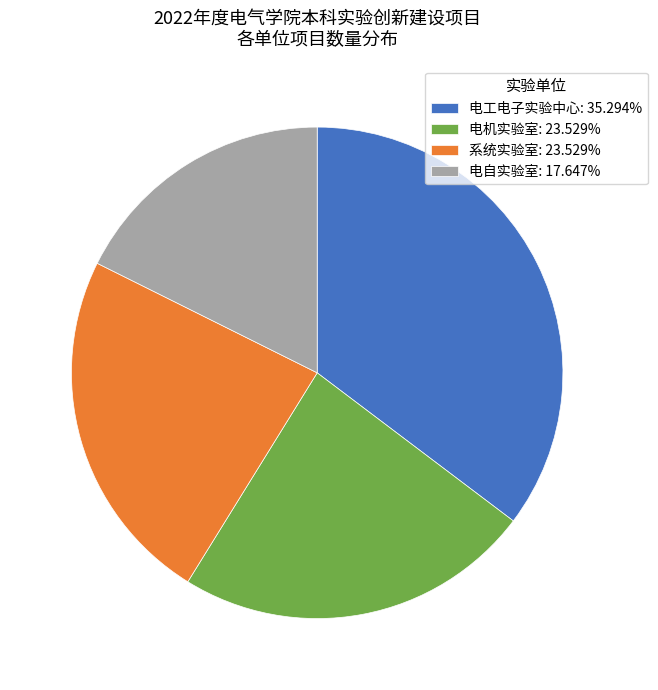

What is the ratio of the value at 系统实验室: 23.529% to the value at 电机实验室: 23.529%?

1.0